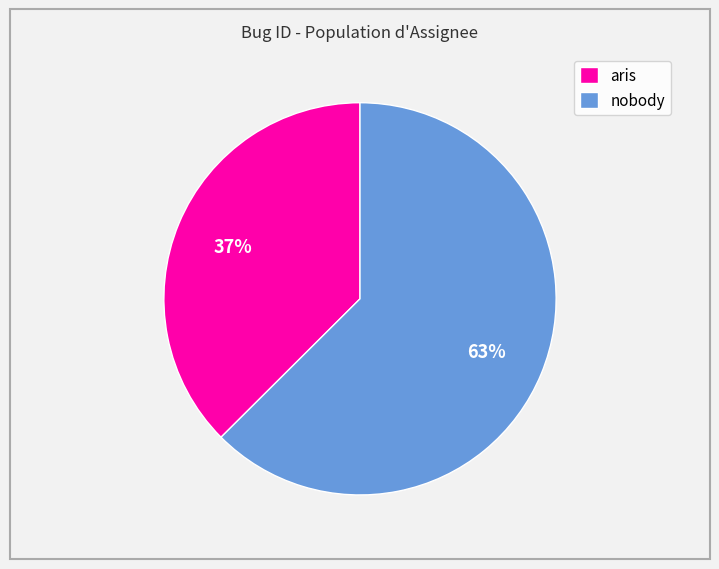

Is there any slice that represents more than half of the pie?

Yes